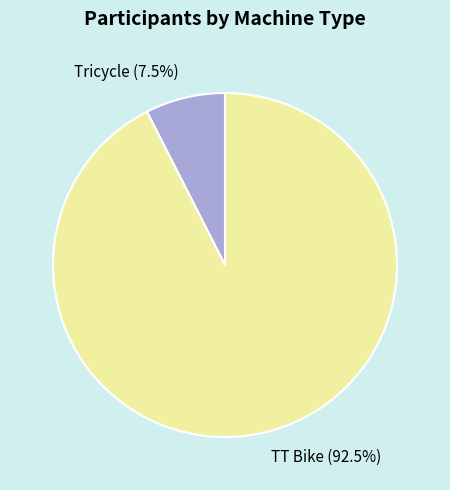

Which slice represents more than half of the pie?

TT Bike